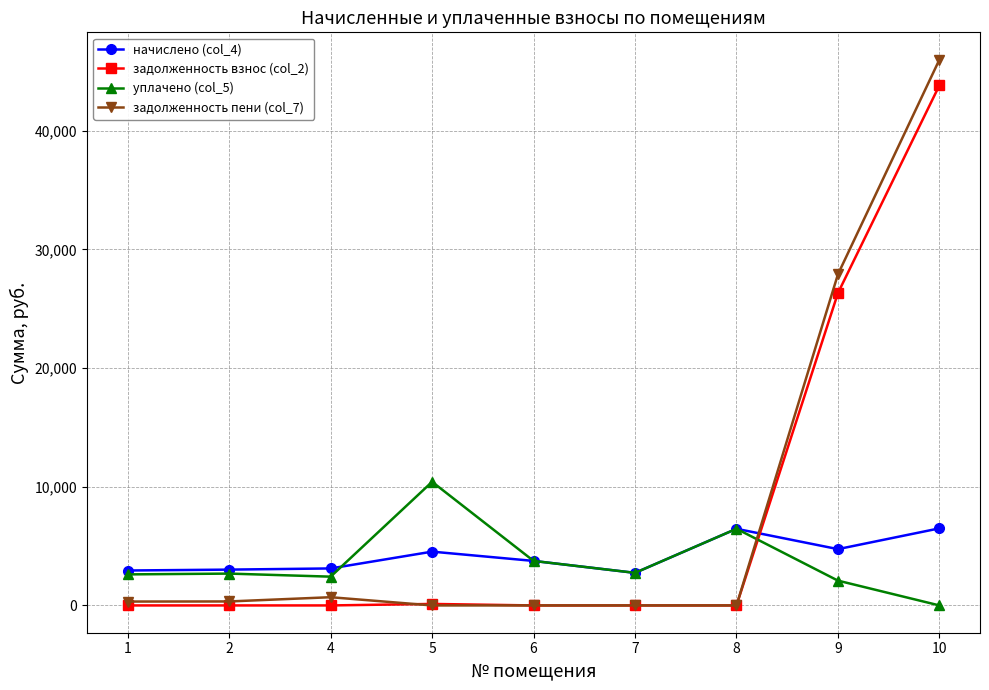

True or false: начислено (col_4) has more than 1 points higher than both neighbors.

True